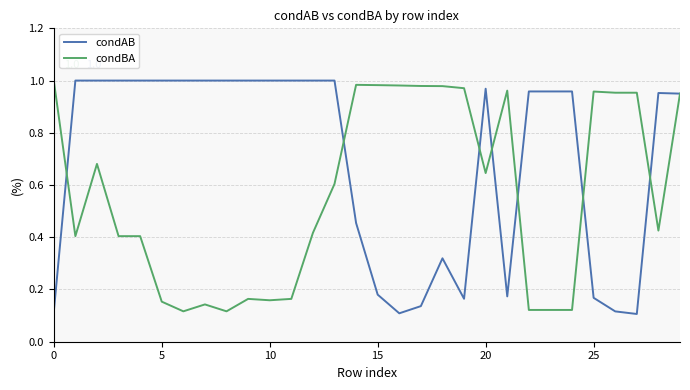

How many lines are shown in the chart?

2